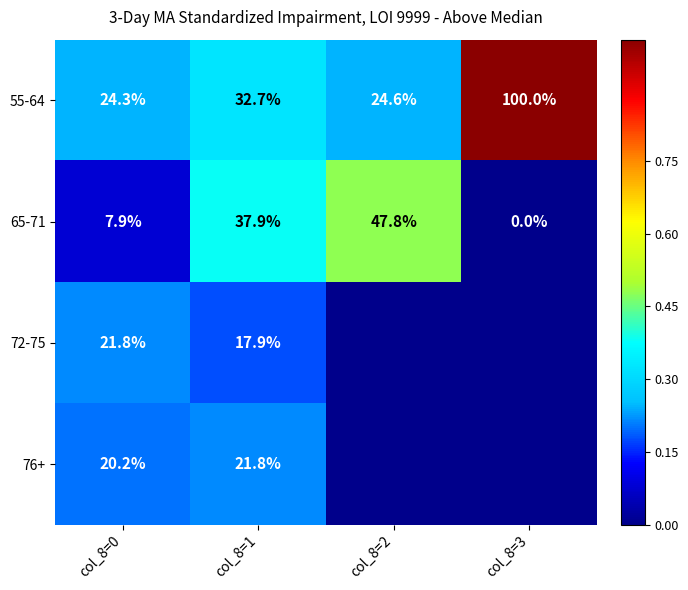

What is the difference between the maximum and minimum values in the 65-71 series?

47.8